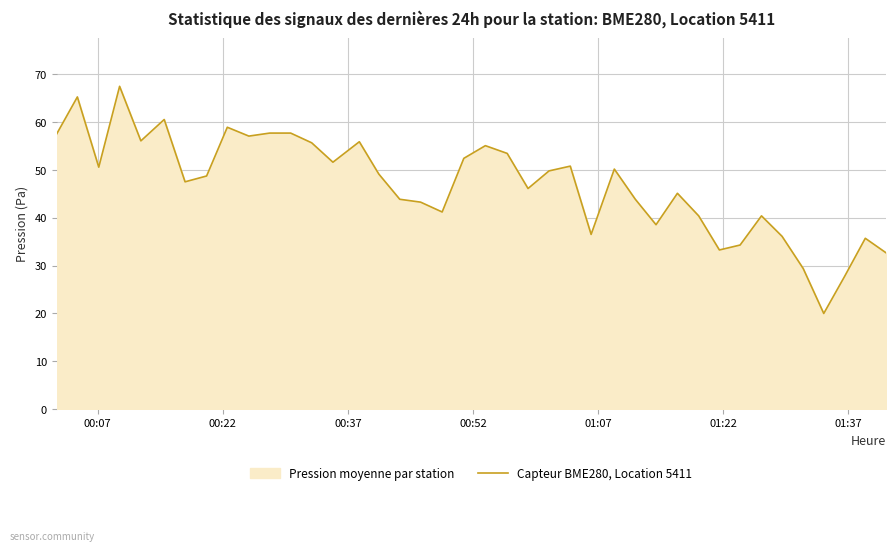

Does the chart display data point markers on the line(s)?

No